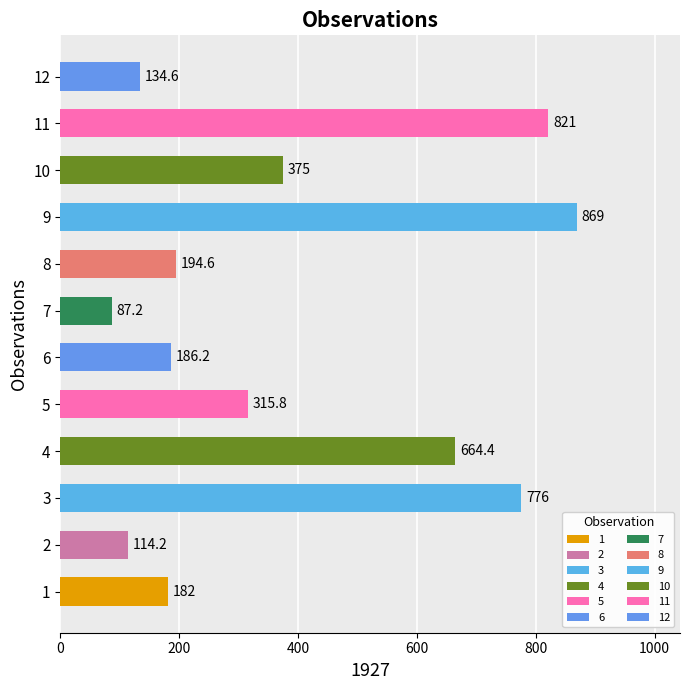

Rank the categories by value from highest to lowest.

9, 11, 3, 4, 10, 5, 8, 6, 1, 12, 2, 7